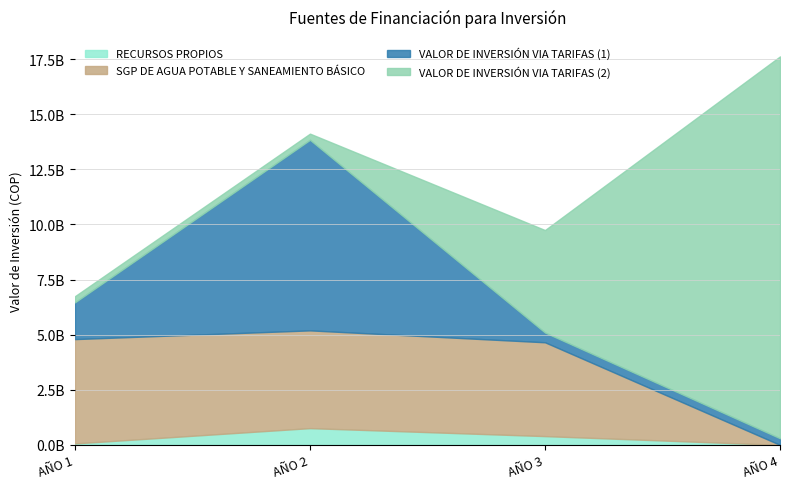

List the labels in order of SGP DE AGUA POTABLE Y SANEAMIENTO BÁSICO value, largest first.

AÑO 1, AÑO 2, AÑO 3, AÑO 4